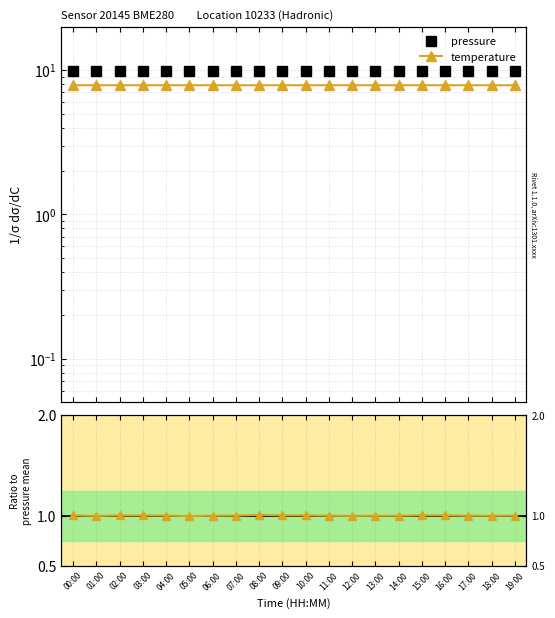

Which category has the lowest value across all series?

05:00